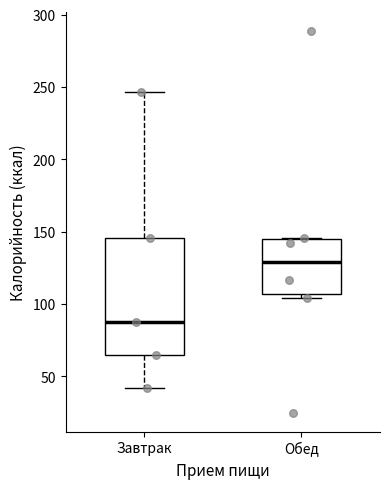

Where does the lower whisker of the box for Завтрак end on the y-axis? The values are not printed on the chart, so give them approximately, as read against the axis.

40